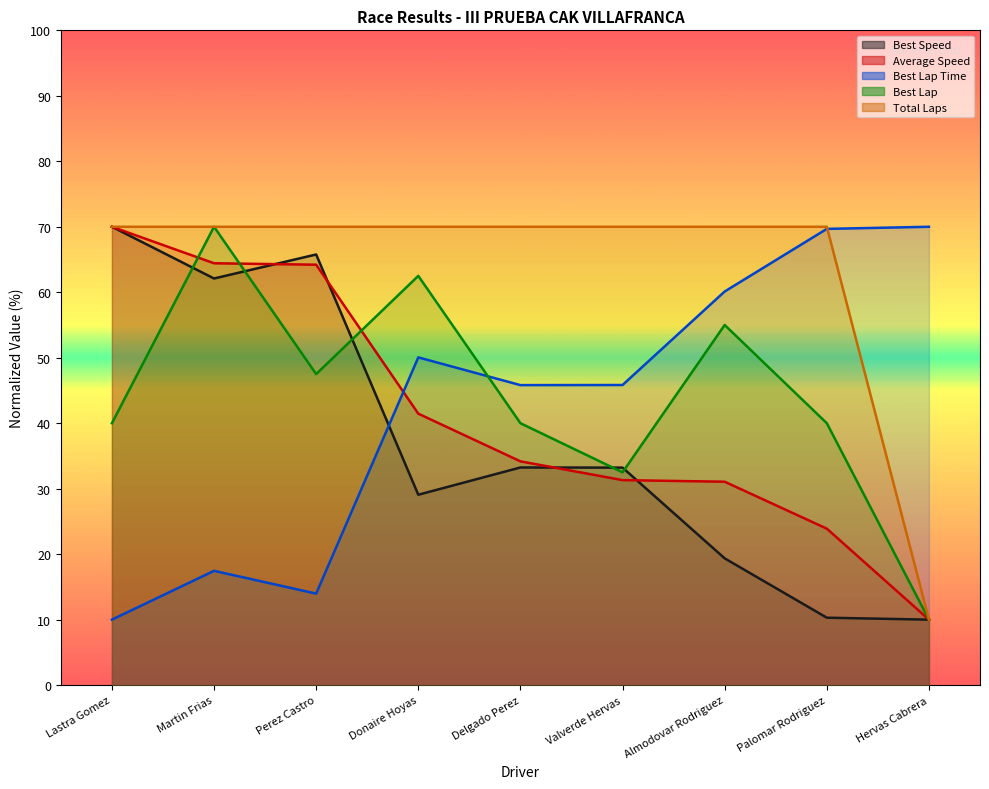

What are all the series names shown in the legend?

Total Laps, Best Lap, Best Lap Time, Best Speed, Average Speed